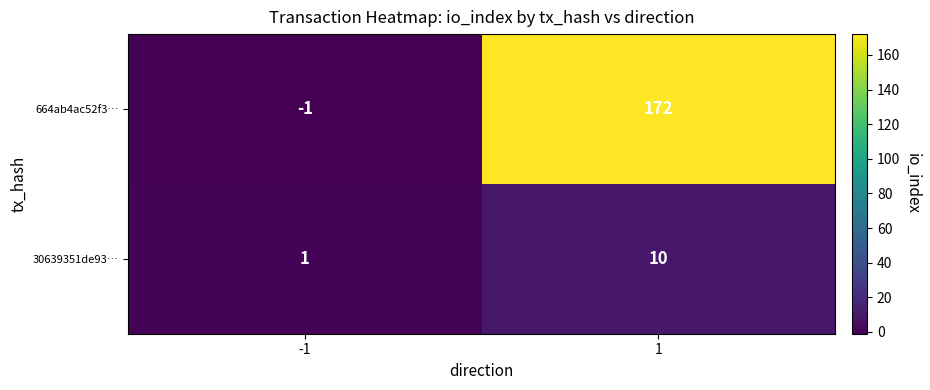

What is the difference between the 664ab4ac52f3… values at -1 and 1?

173